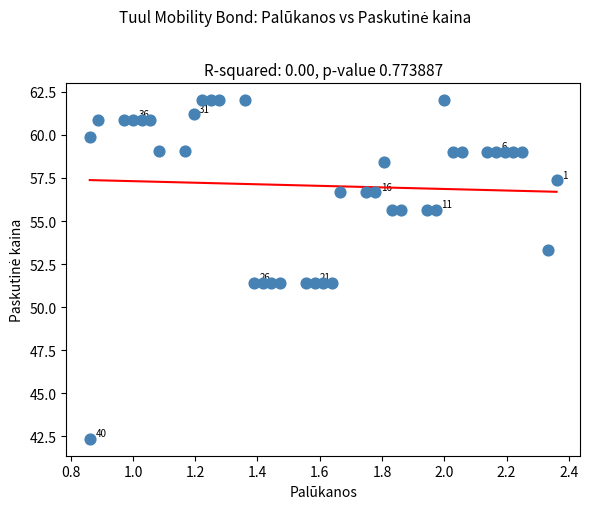

What is the range of Y values (max minus min)?

19.7